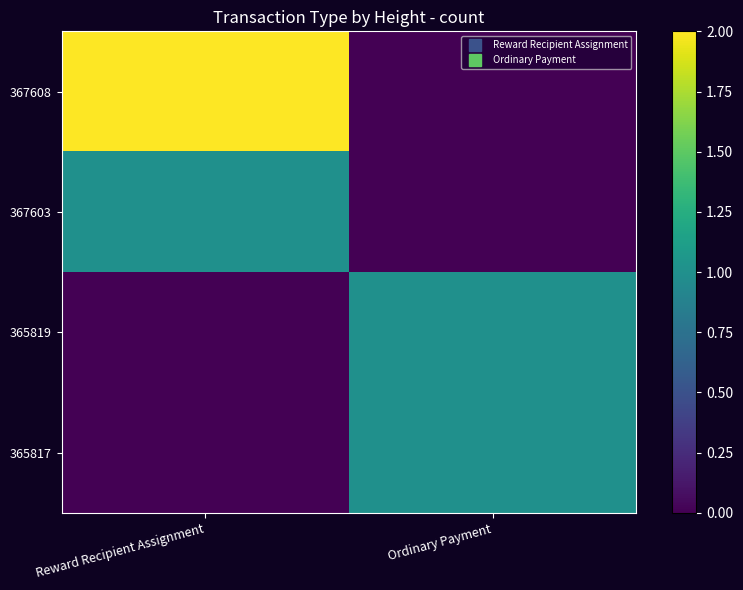

Which series has the widest spread of values?

367608